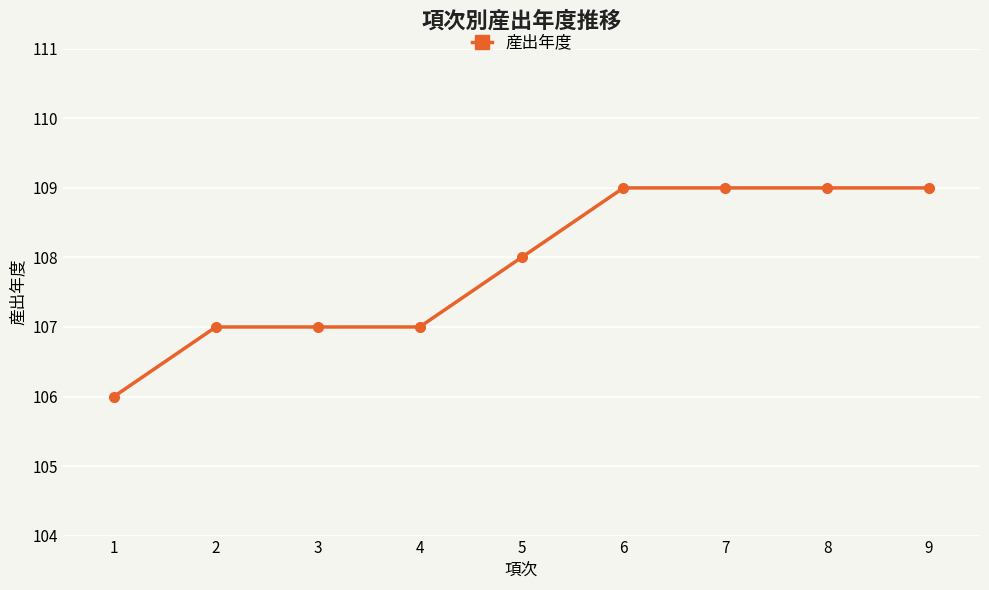

Reading right to left, list all the values displayed in this chart.

109	109	109	109	108	107	107	107	106